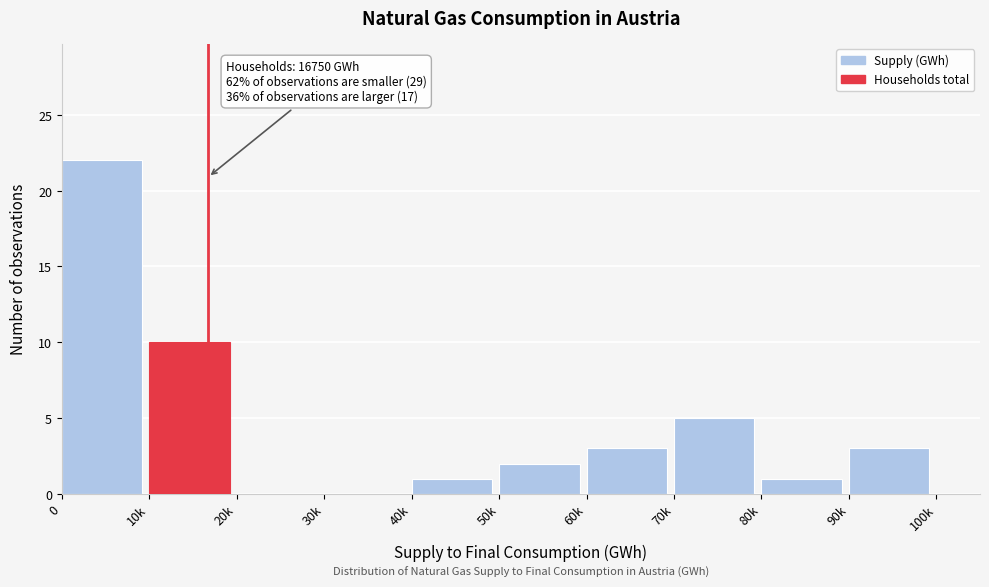

Reading left to right, transcribe all the data shown in this chart.

0=22	10k=10	20k=0	30k=0	40k=1	50k=2	60k=3	70k=5	80k=1	90k=3